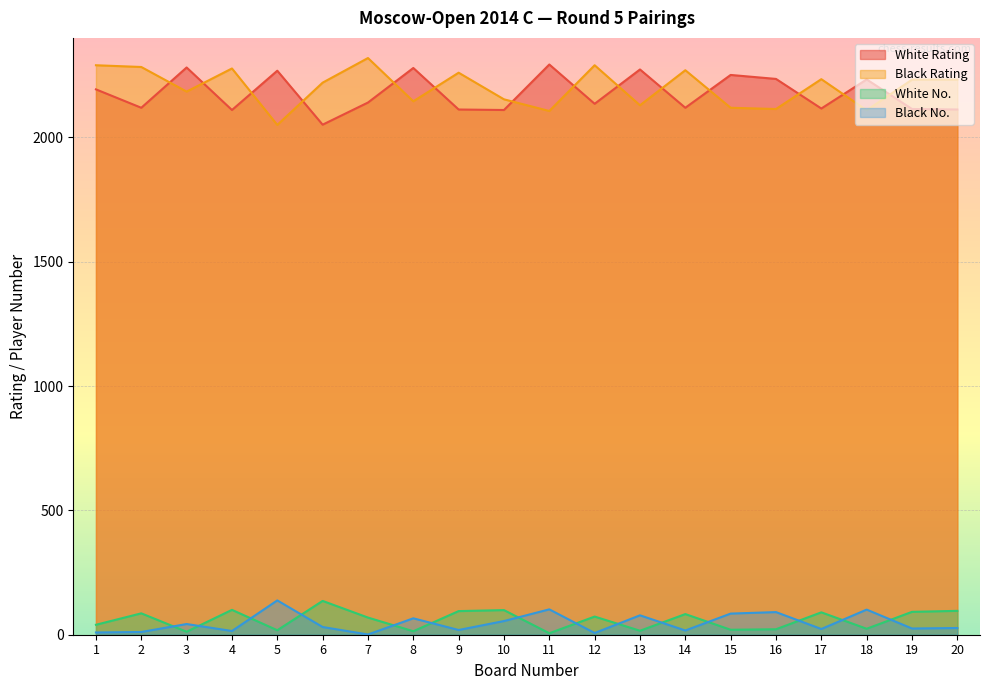

True or false: Black Rating and Black No. intersect in this chart.

False